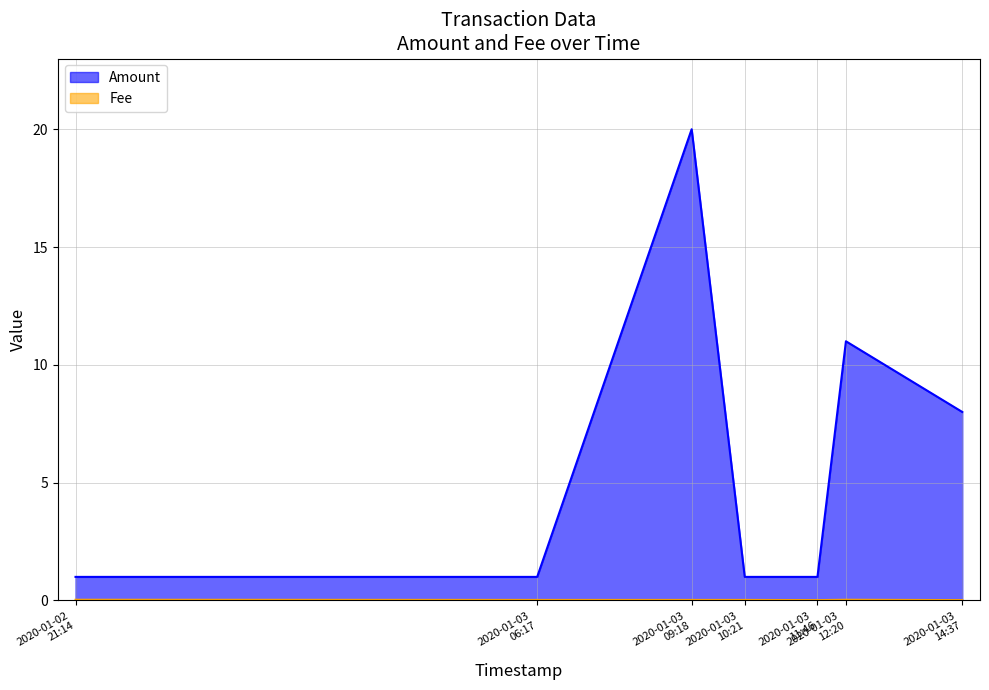

What is the highest value of the Amount series?

20.0